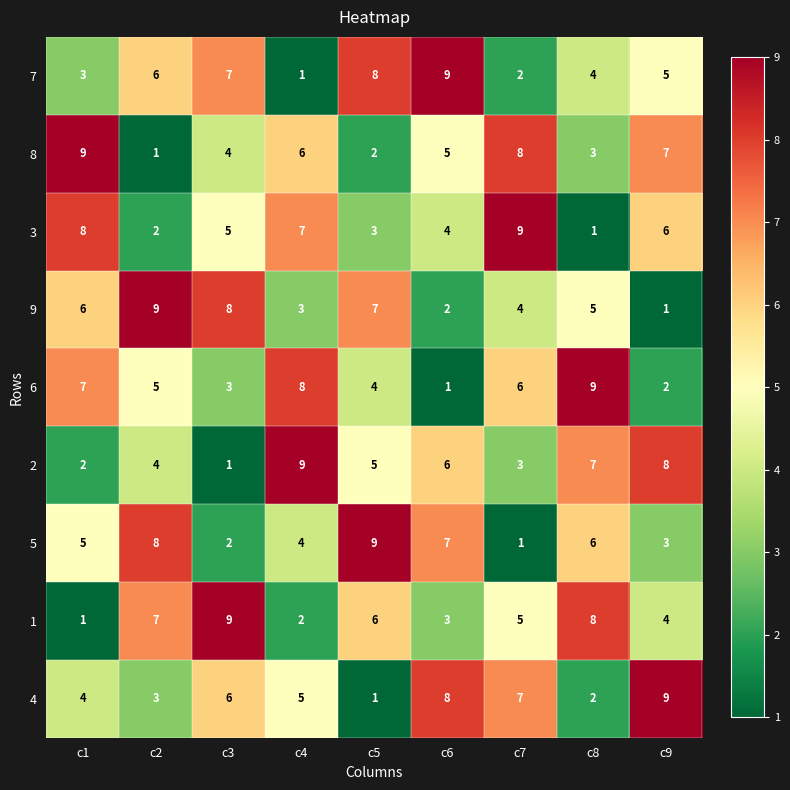

Rank the series at c7 from lowest to highest value.

5, 7, 2, 9, 1, 6, 4, 8, 3